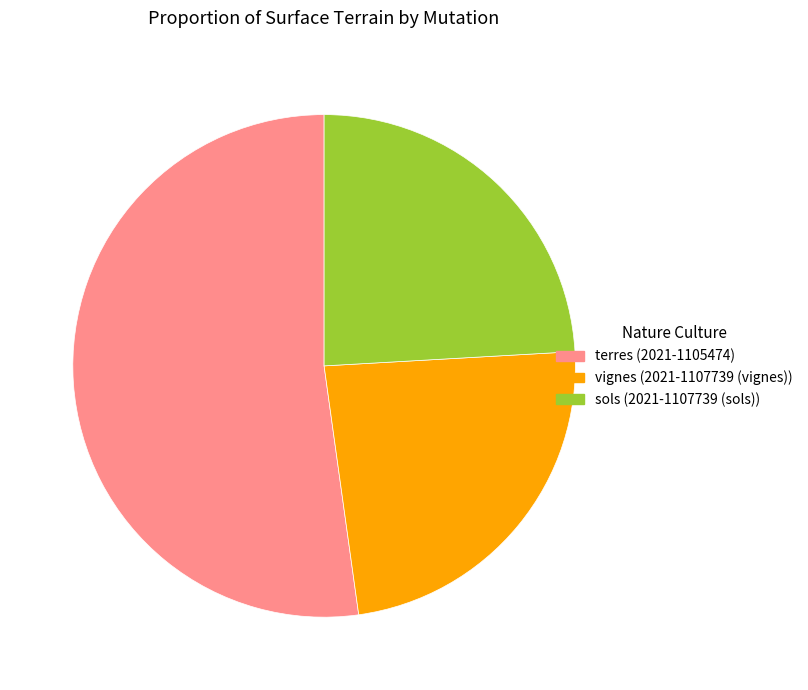

Is there any slice that represents more than half of the pie?

Yes